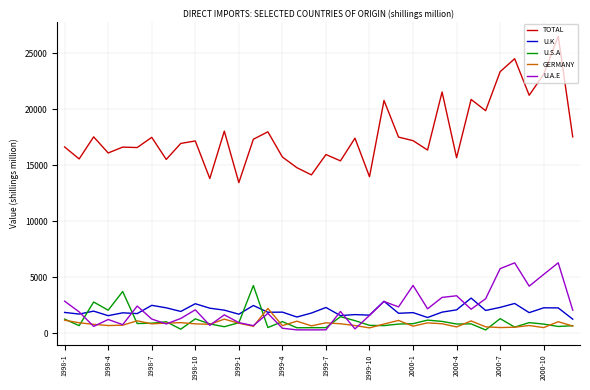

After their last crossing, which series has the higher values: U.A.E or GERMANY?

U.A.E